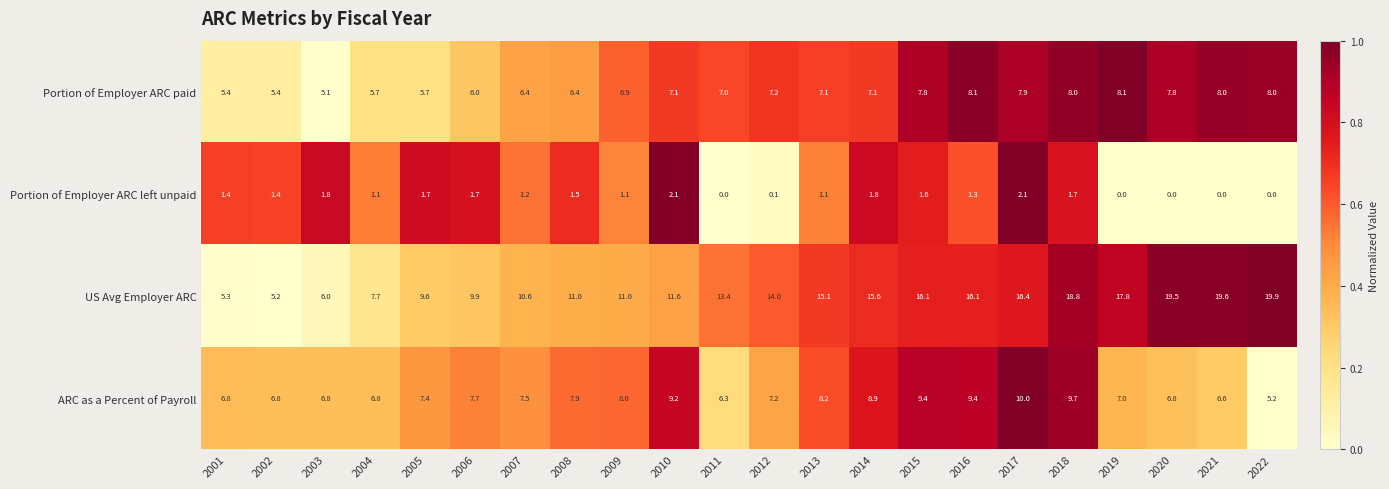

The value of ARC as a Percent of Payroll at 2001 is 11.3. True or false?

False